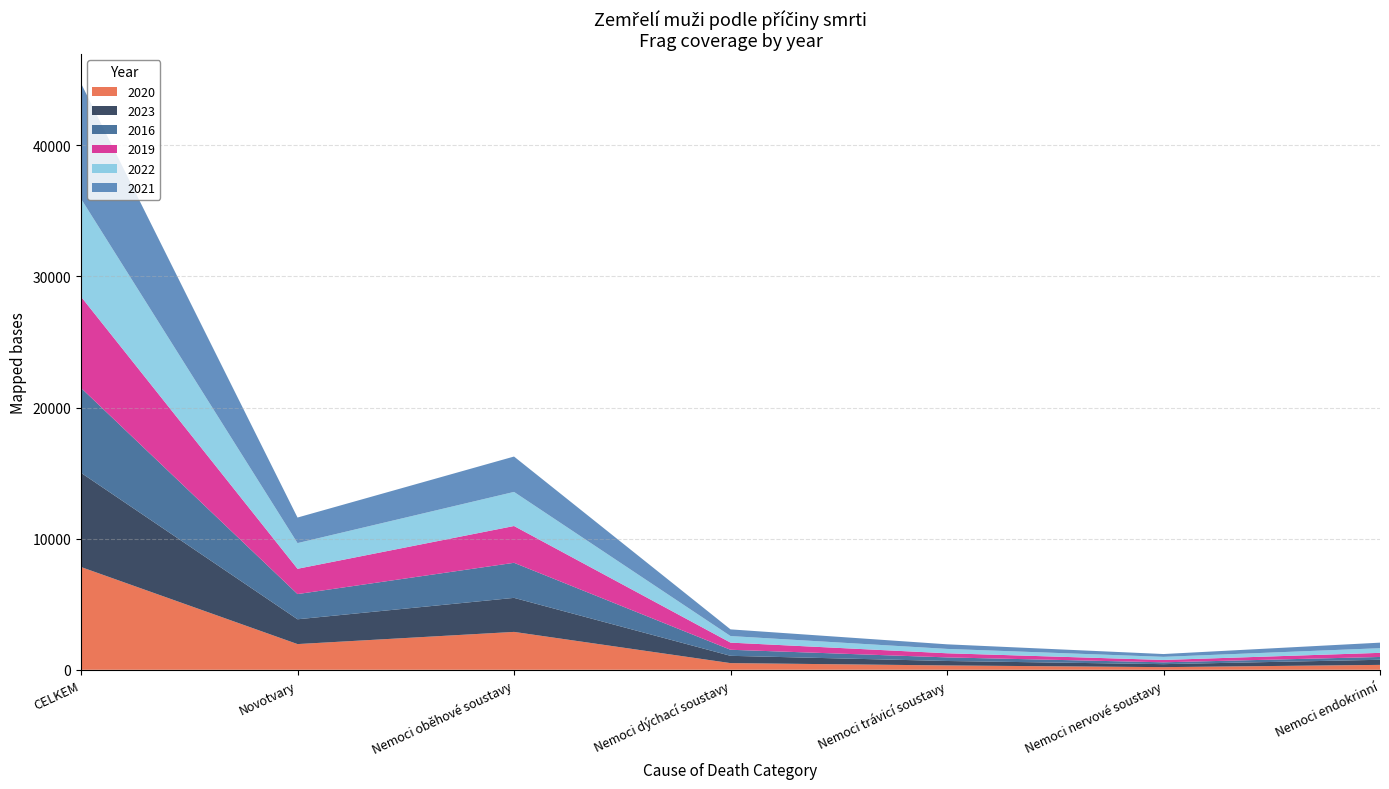

What is the label of the 7th point from the left?

Nemoci endokrinní